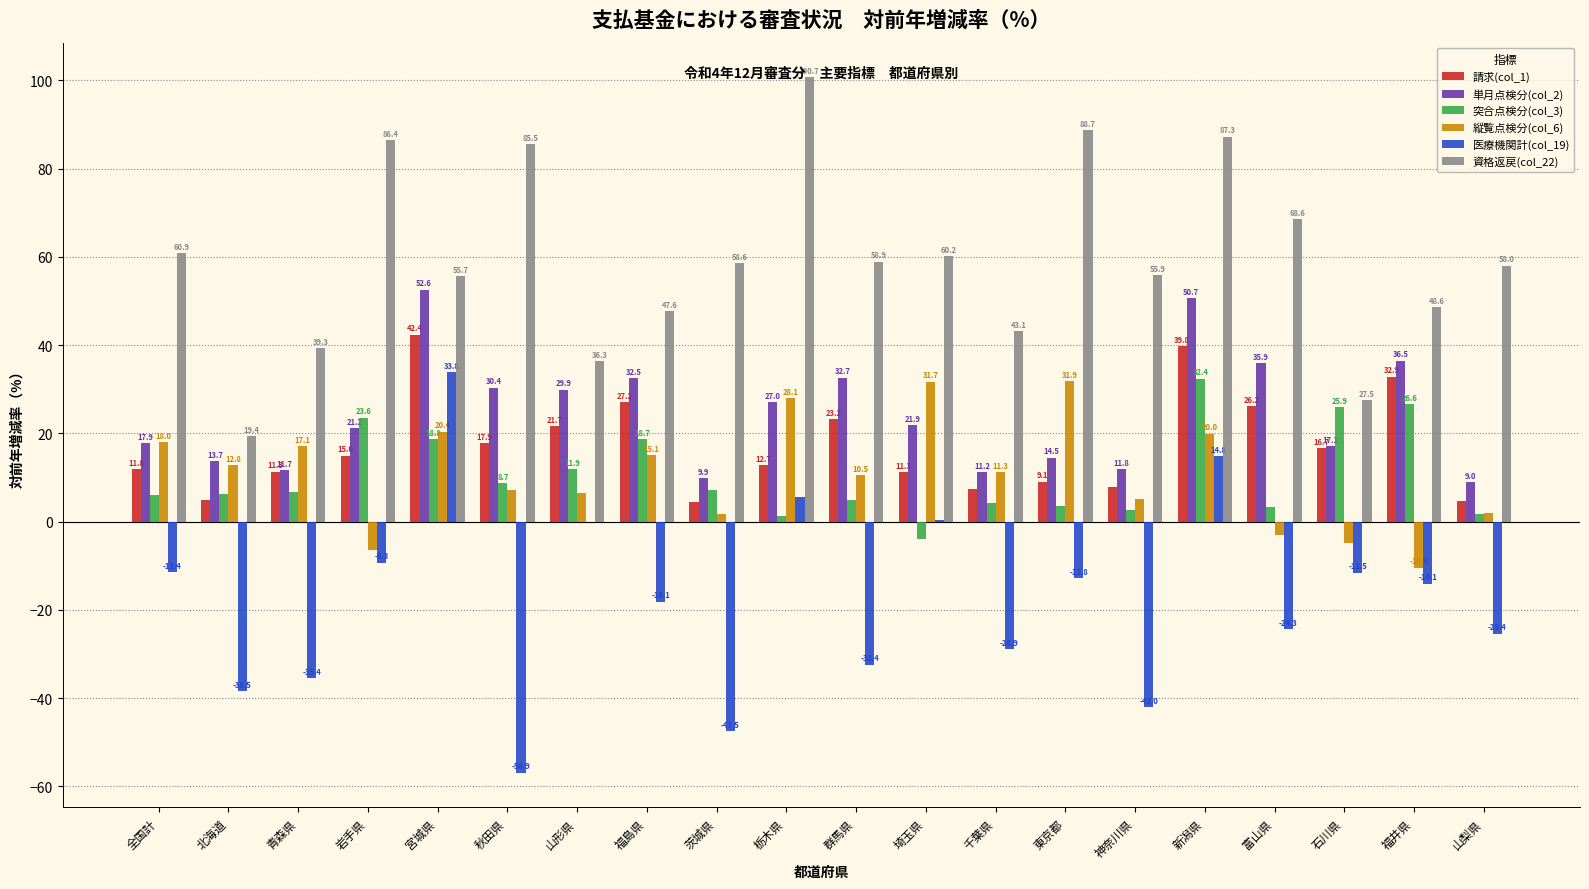

Between 福島県 and 新潟県, which series saw the biggest shift?

資格返戻(col_22)